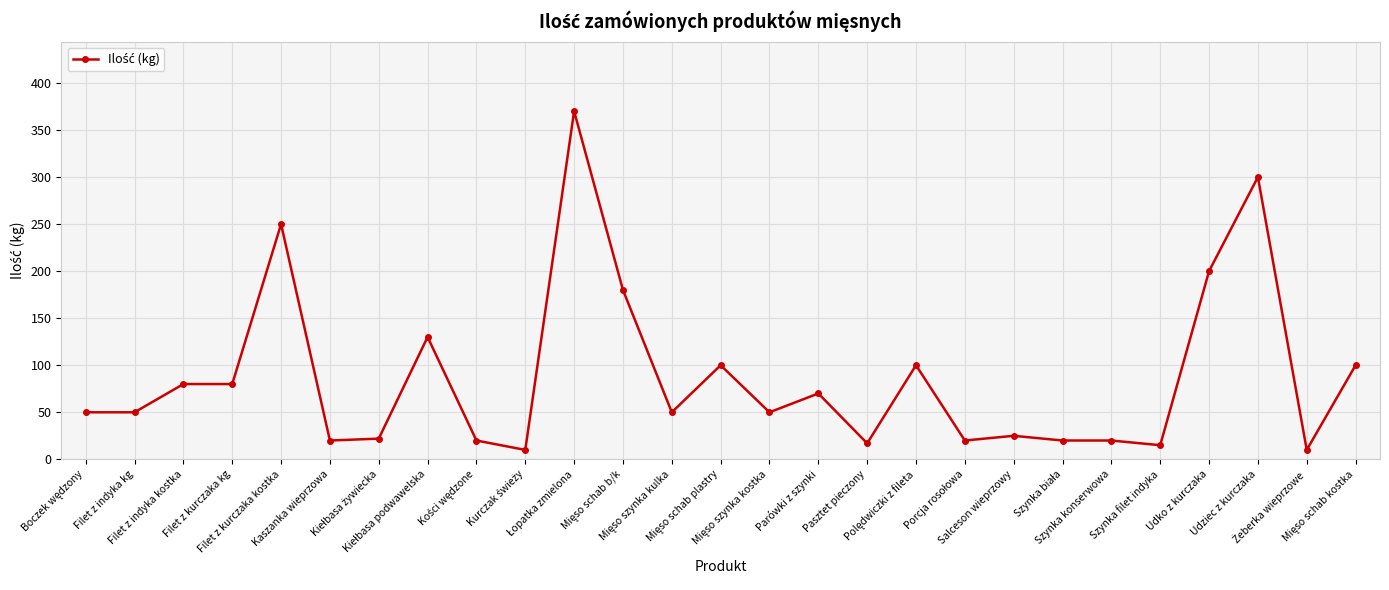

True or false: there are more than 2 points higher than both neighbors.

True